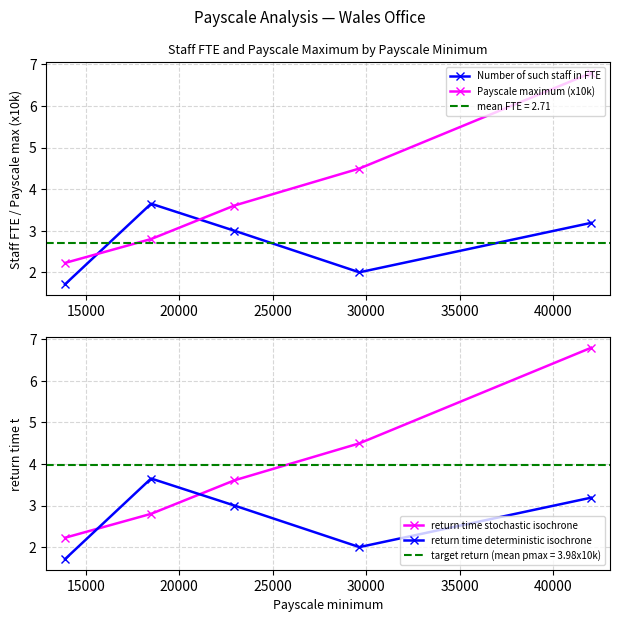

What is the value of the return time stochastic isochrone point at the 2nd from the left?

2.8